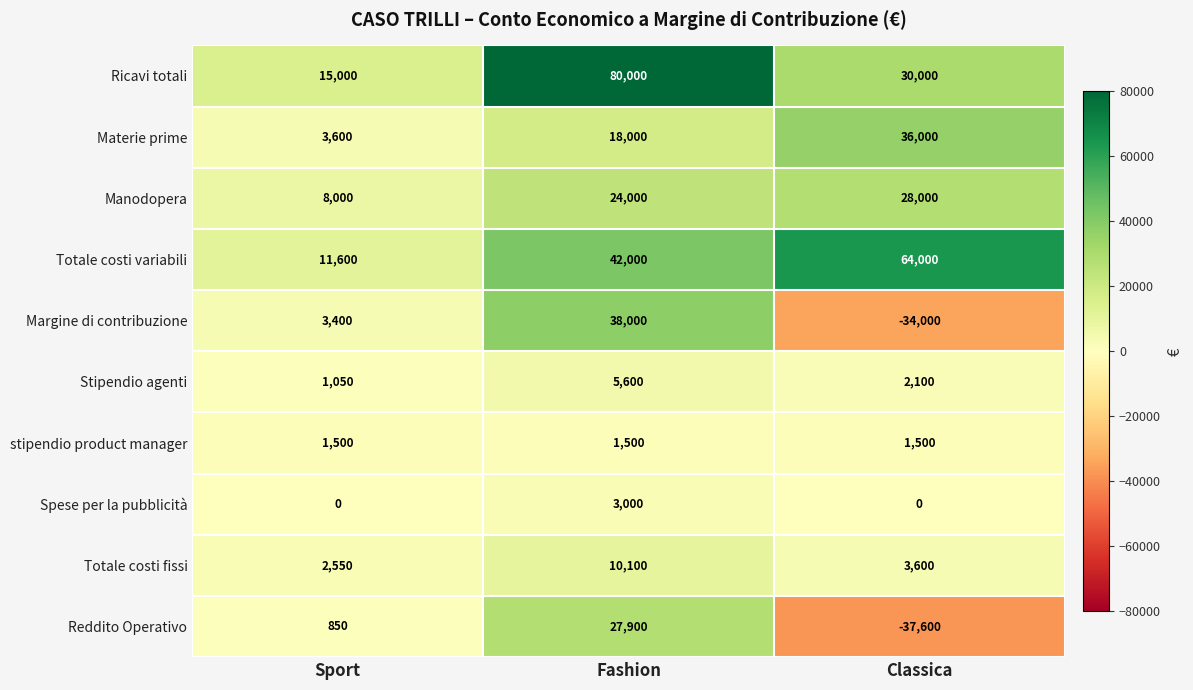

What is the total value across all series at Sport?

47550